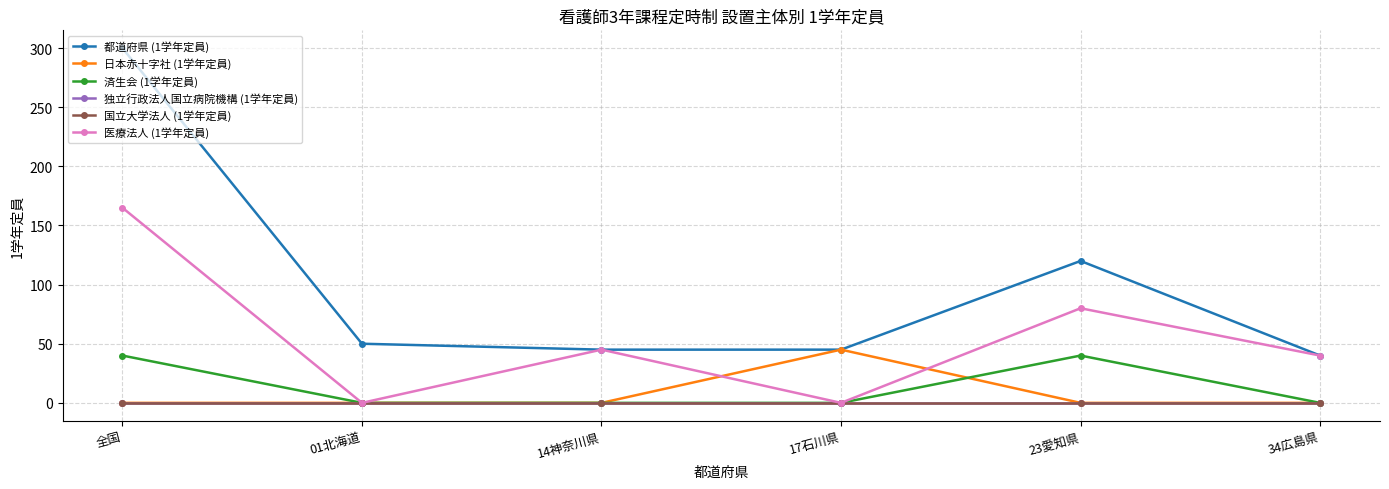

Does the chart have visible grid lines?

Yes